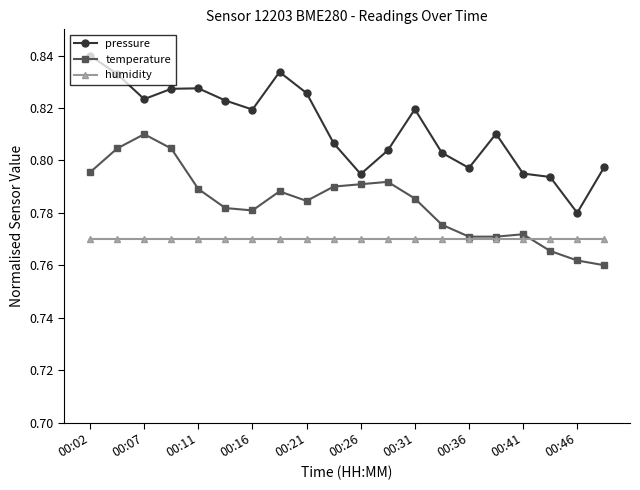

Which series has the largest total across all categories?

pressure